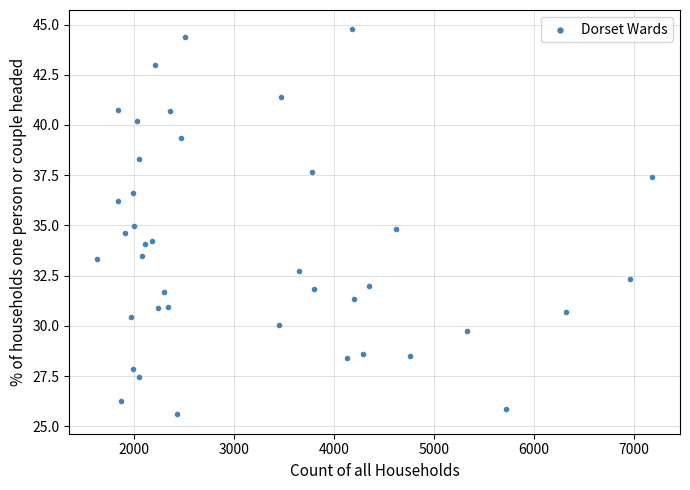

What is the range of X values (max minus min)?

5544.0